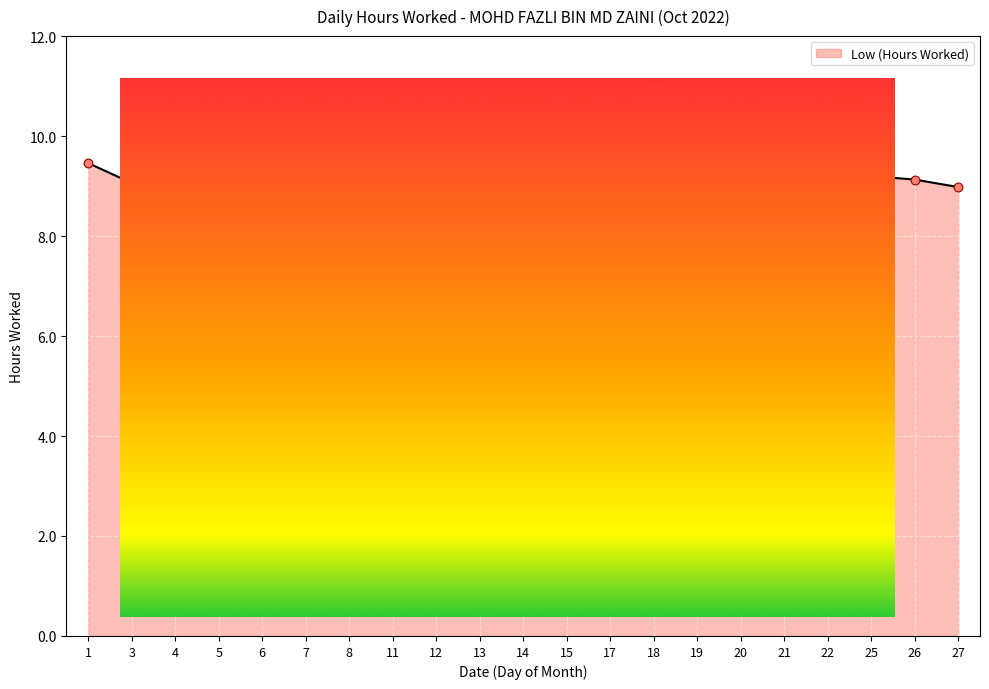

Which has a higher value, 1 or 18?

1